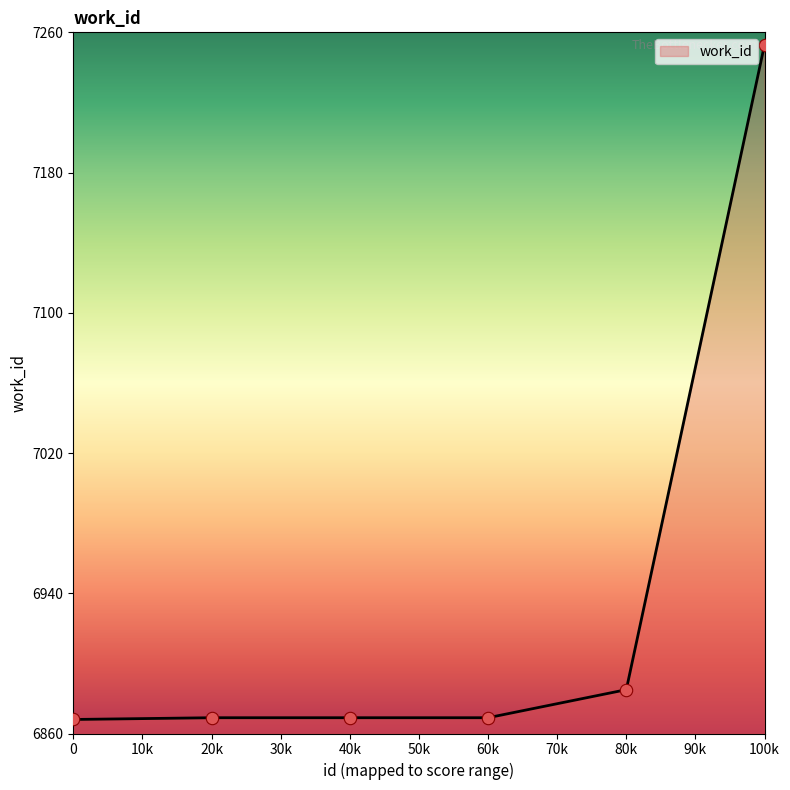

What is the ratio of the value at 60k to the value at 40k?

1.0